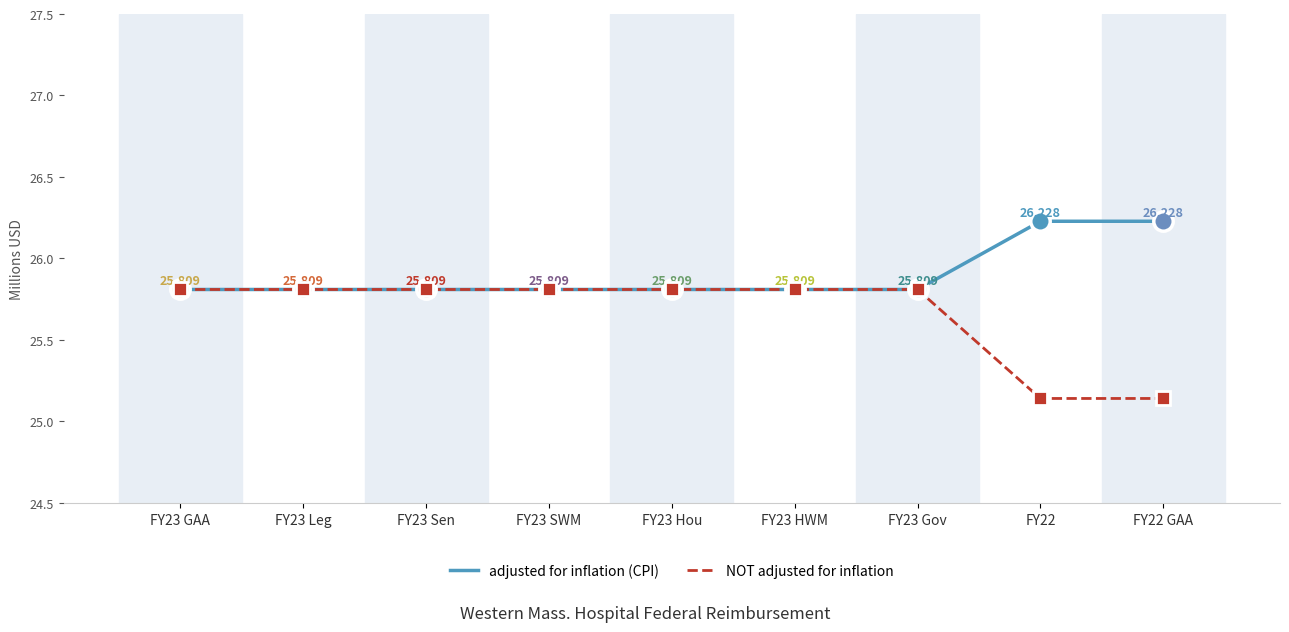

What is the total value across all series at FY23 HWM?

51.6